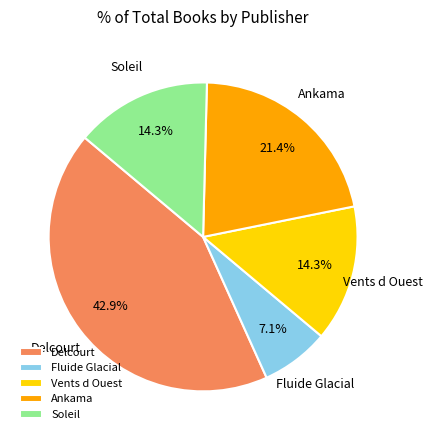

Does Vents d Ouest represent more than half of the total?

No